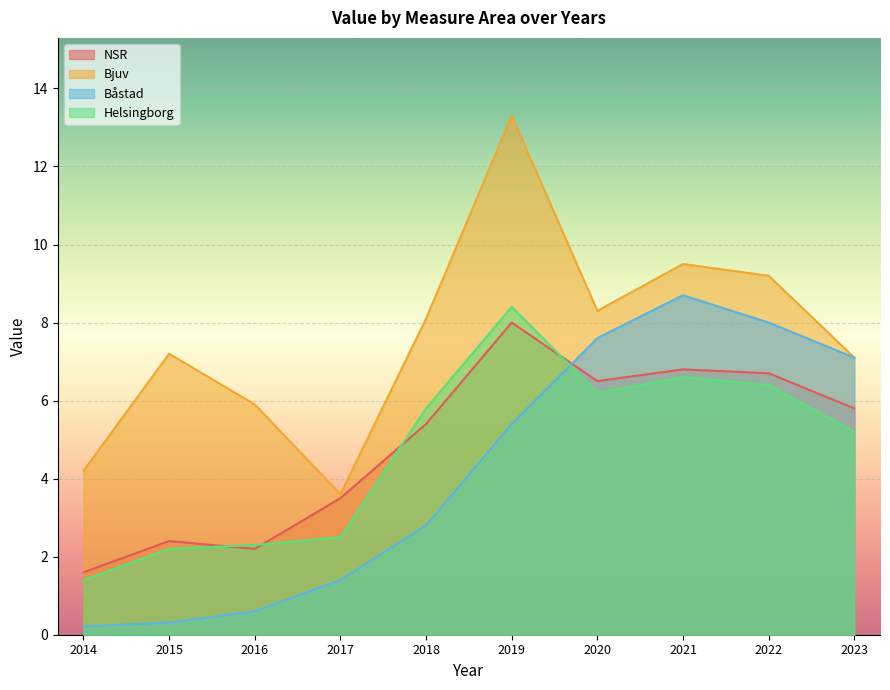

What is the total value across all series at 2019?

35.1